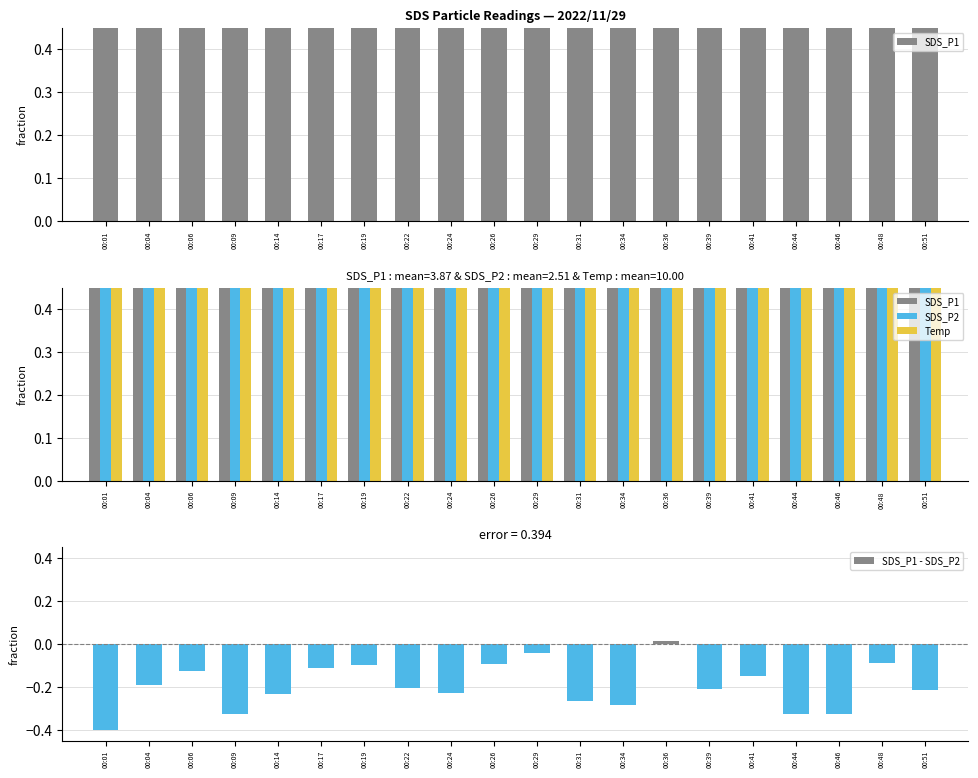

The SDS_P1 - SDS_P2 series shows 0.0 at 00:44. True or false?

True